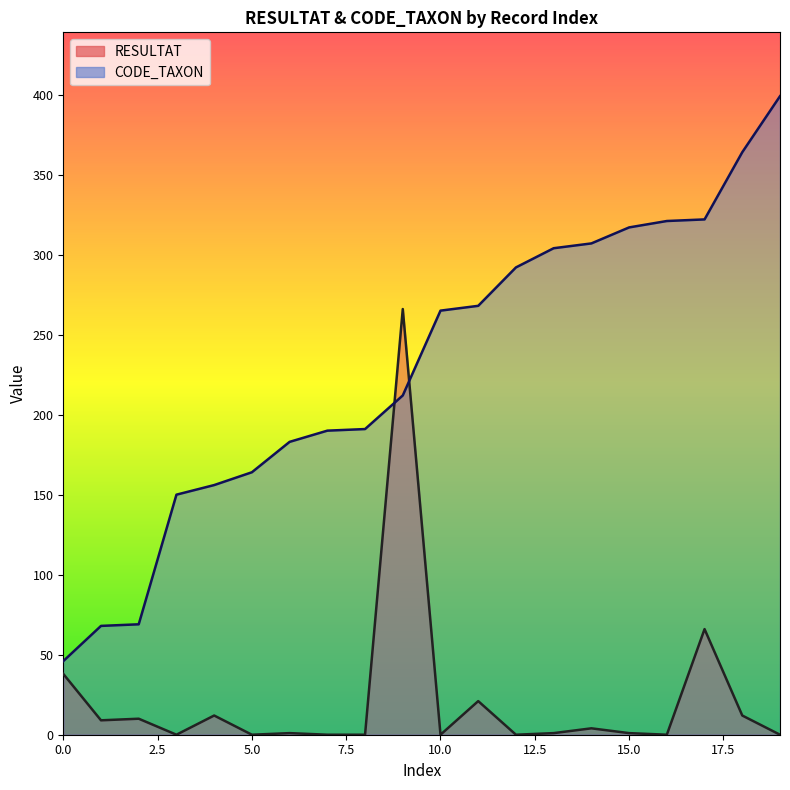

What are all the series names shown in the legend?

RESULTAT, CODE_TAXON